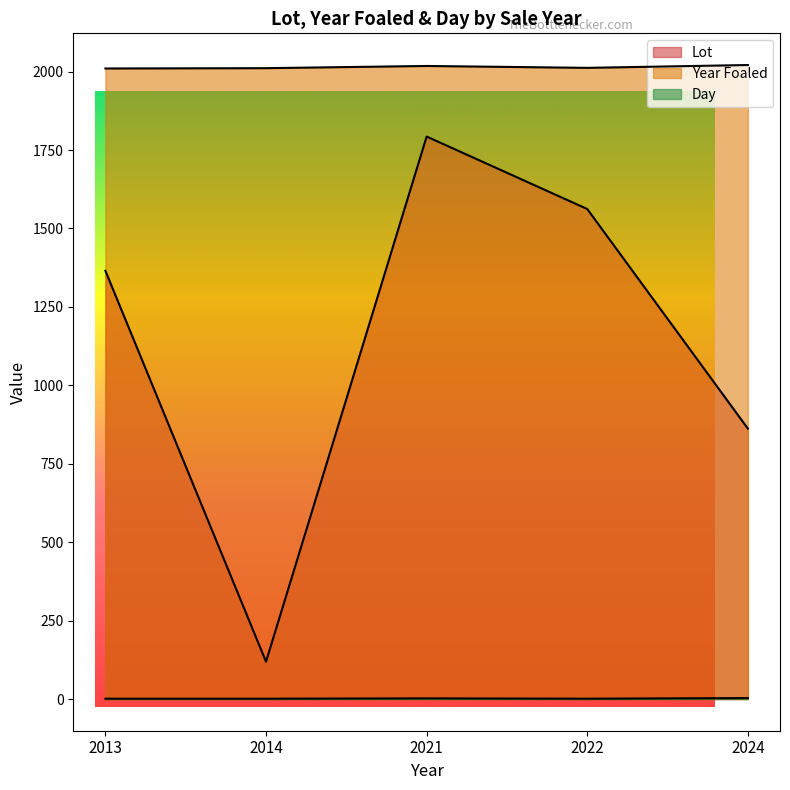

Is it true that Lot equals 1793 at 2021?

True